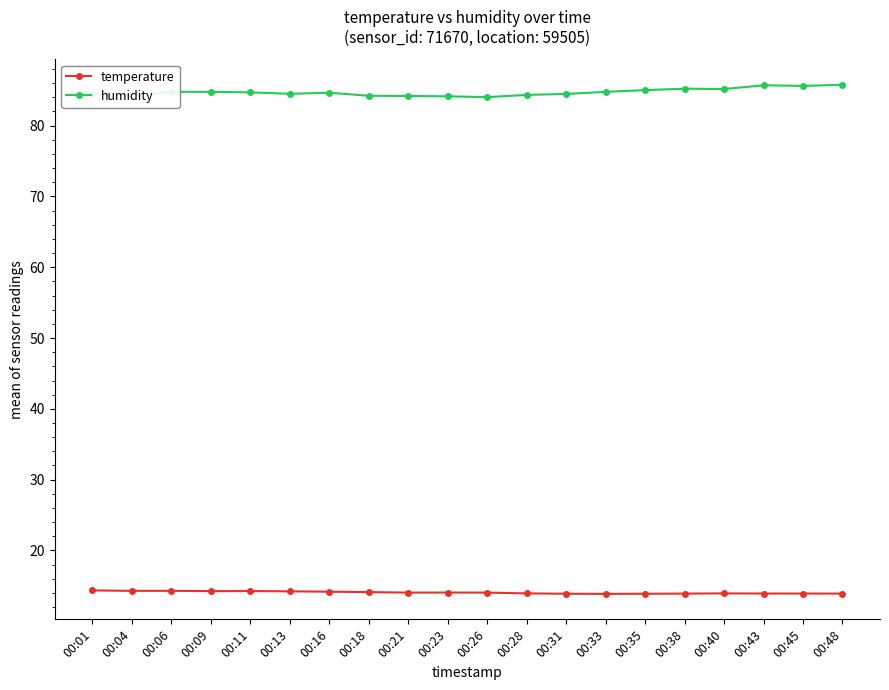

What is the minimum value shown in the chart?

13.9